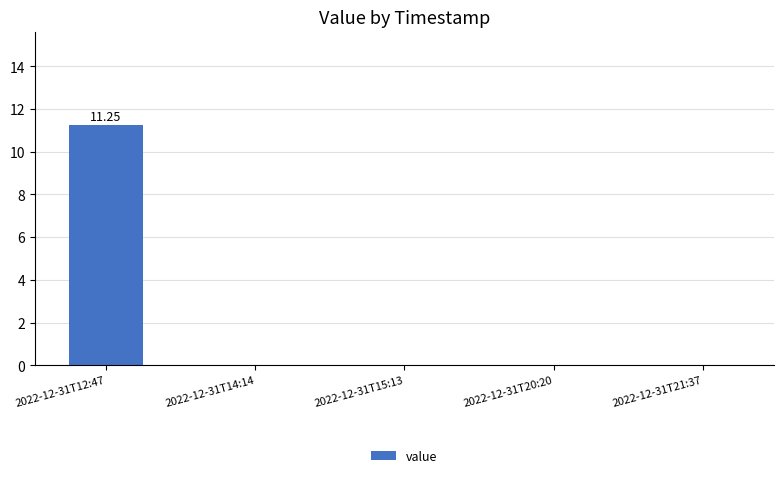

Which has a higher value, 2022-12-31T12:47 or 2022-12-31T14:14?

2022-12-31T12:47